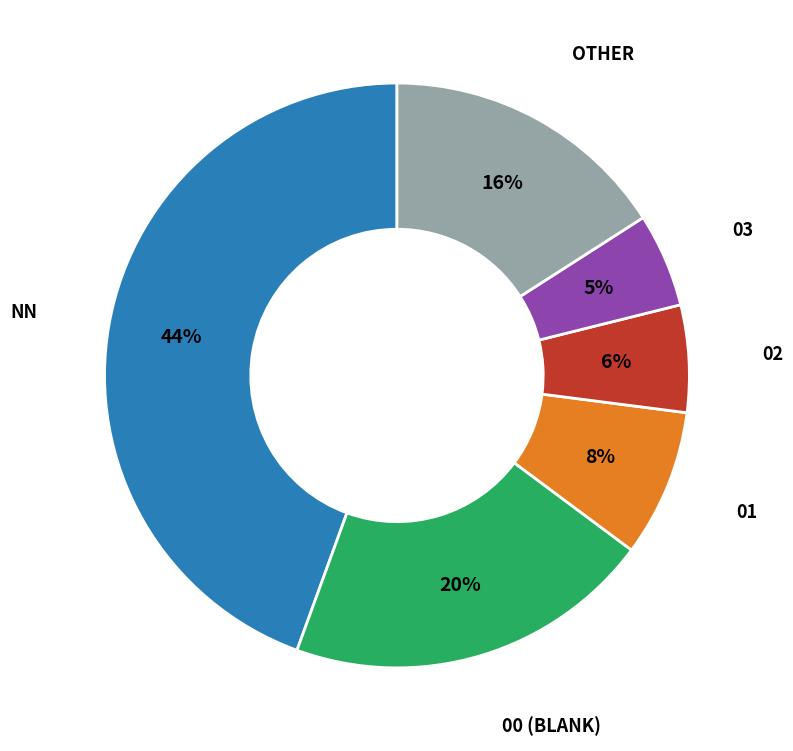

To the nearest percent, what is the average slice percentage?

17%